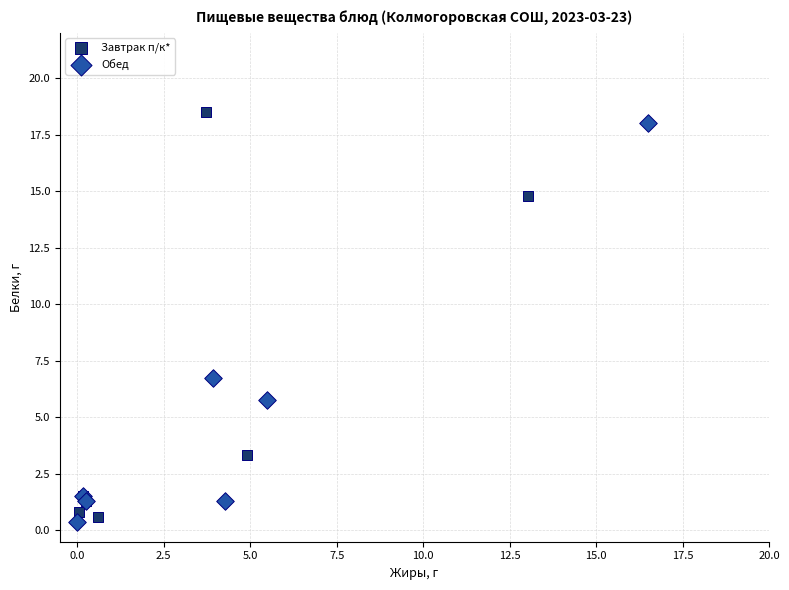

Which series has the largest Y range (max minus min)?

Завтрак п/к*